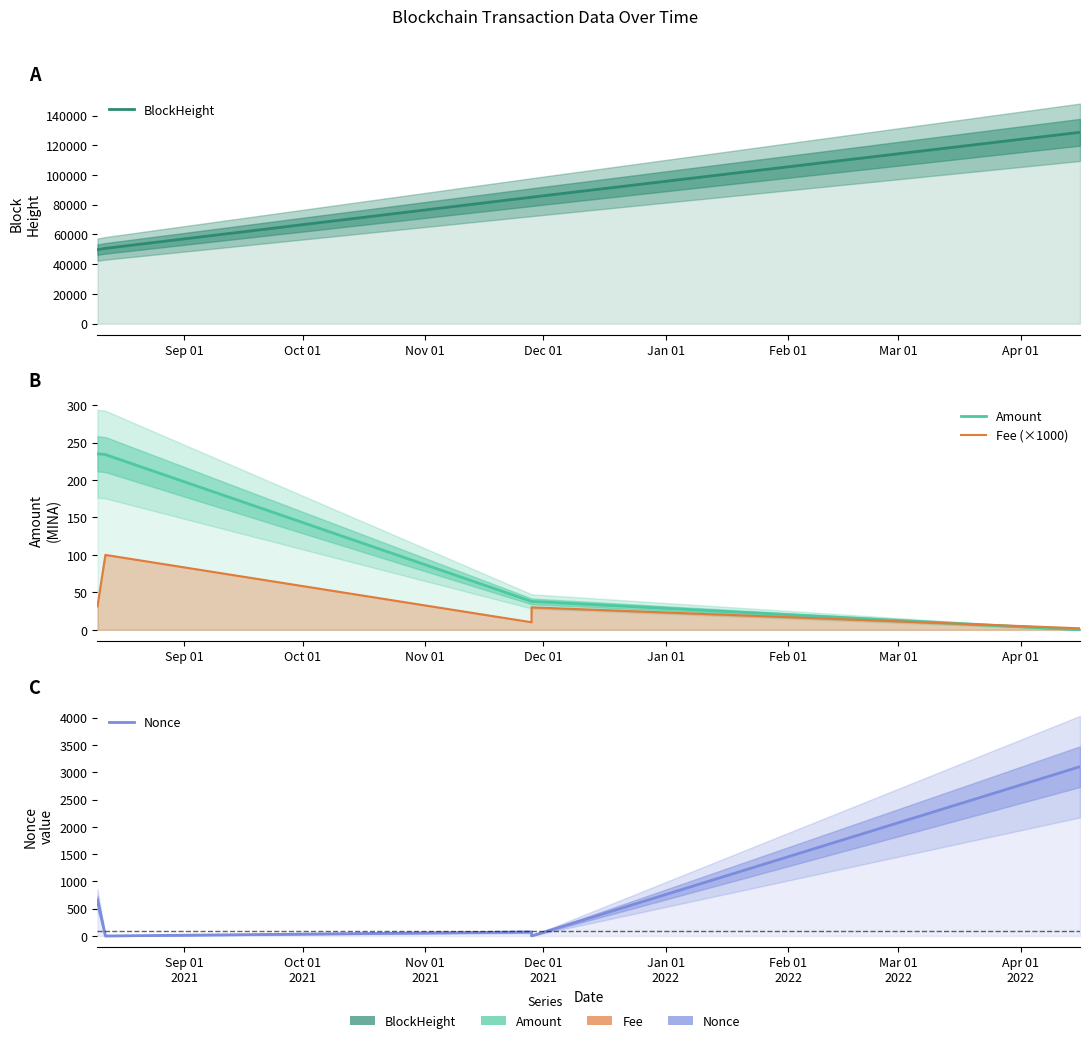

The value of Amount at Jan 01 is 0.0. True or false?

False